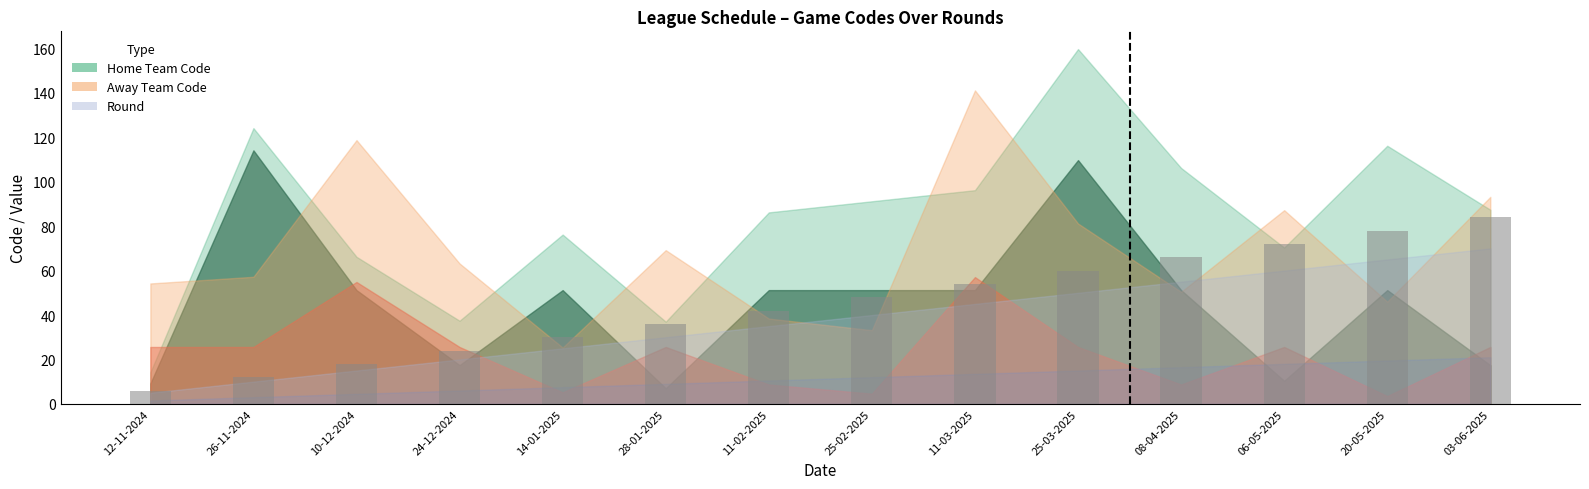

Rank the categories by value from highest to lowest.

03-06-2025, 20-05-2025, 06-05-2025, 08-04-2025, 25-03-2025, 11-03-2025, 25-02-2025, 11-02-2025, 28-01-2025, 14-01-2025, 24-12-2024, 10-12-2024, 26-11-2024, 12-11-2024